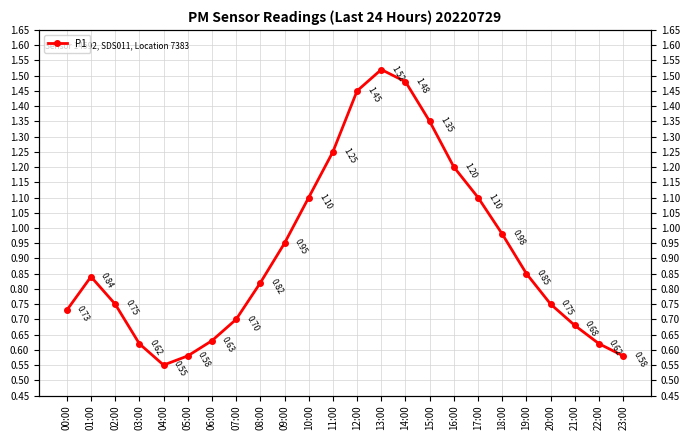

The value at 03:00 is 0.6. True or false?

True